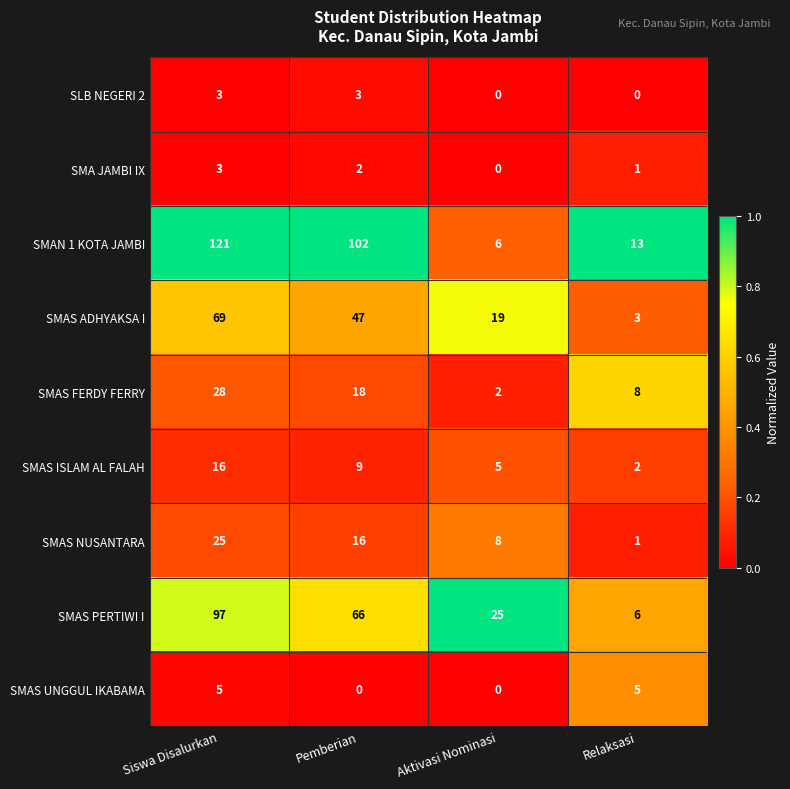

What is the minimum value for SMAS PERTIWI I?

6